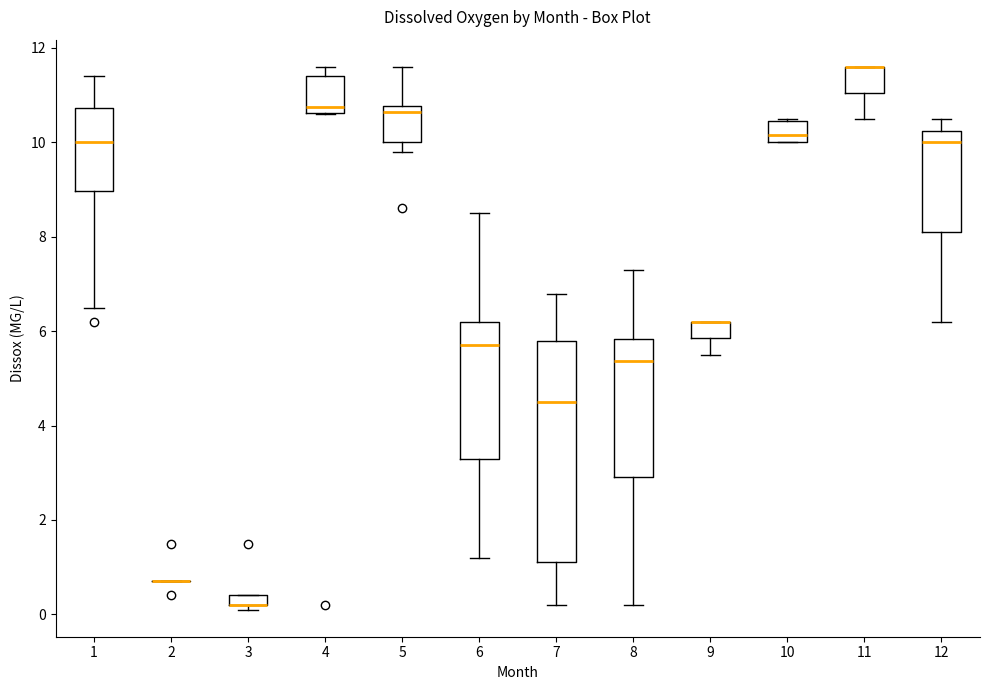

Where does the upper whisker of the box at x = 12 end on the y-axis? The values are not printed on the chart, so give them approximately, as read against the axis.

10.6